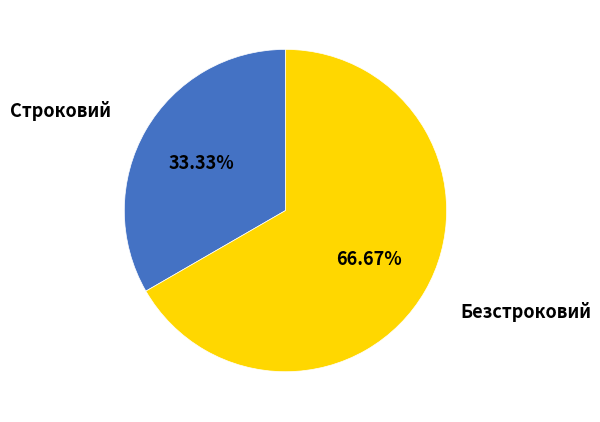

Rank the categories by value from lowest to highest.

Строковий, Безстроковий